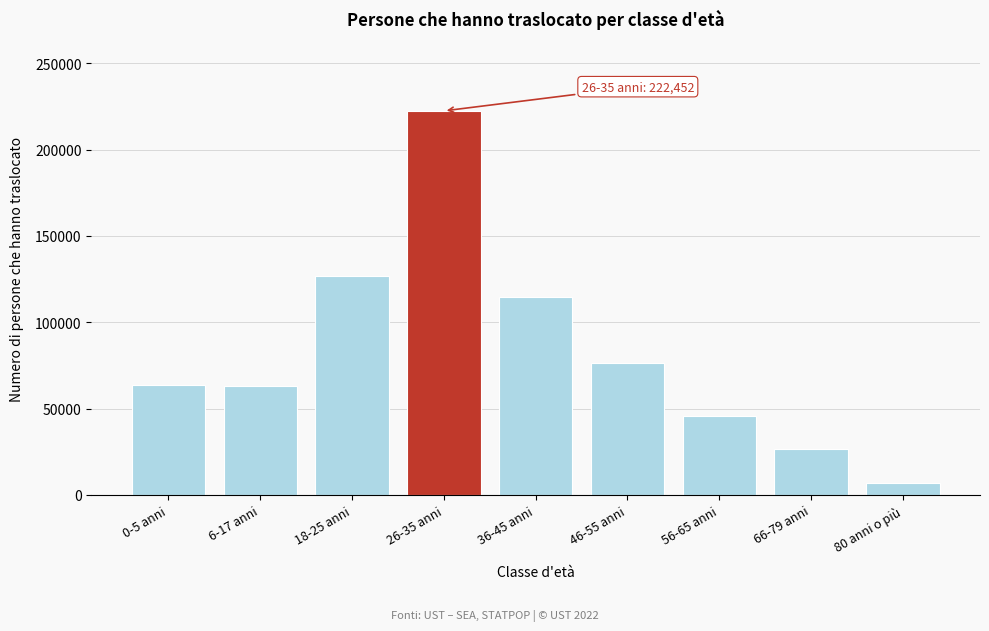

What is the smallest value displayed?

6616